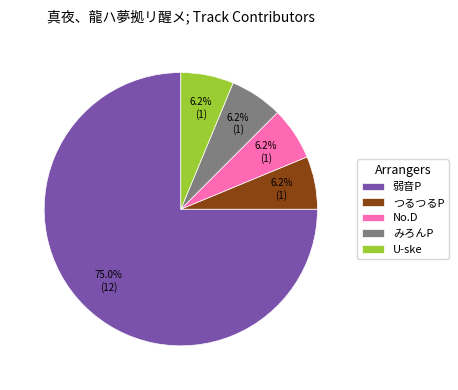

Which slice is the largest?

弱音P